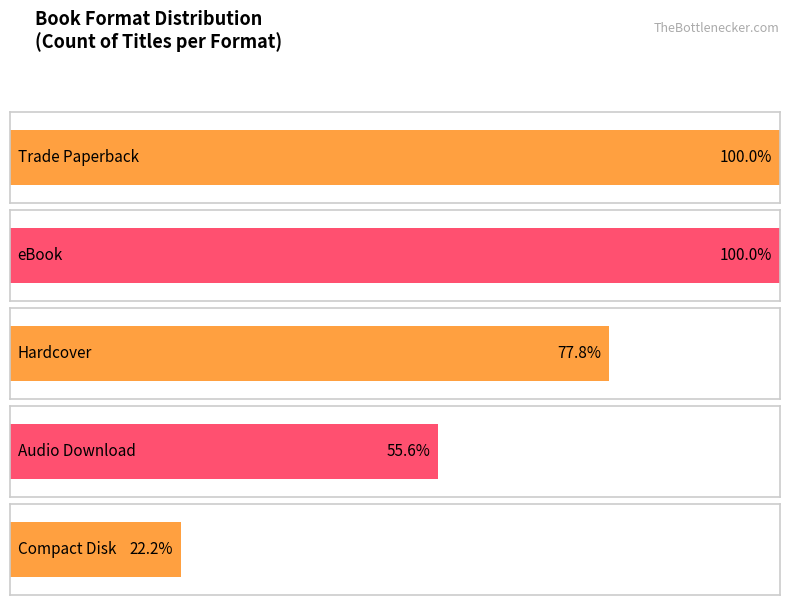

What is the average value of the Audio Download series?

5